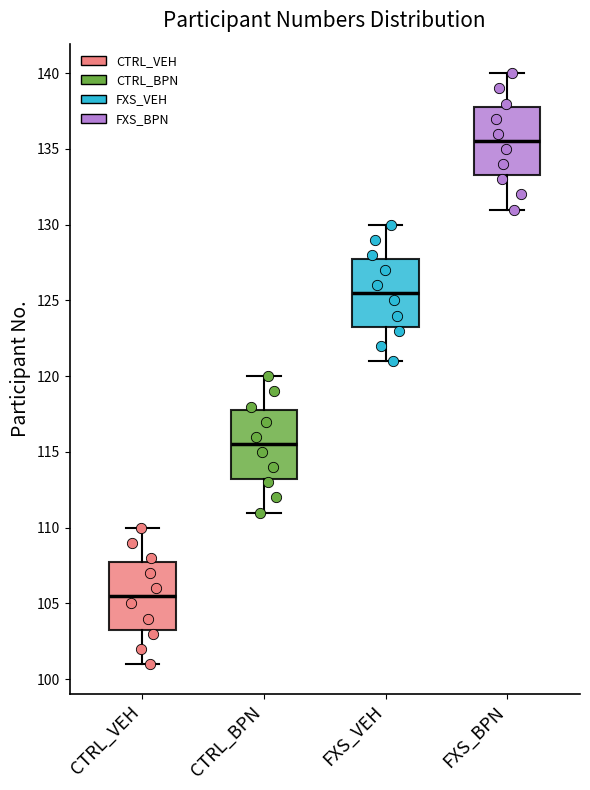

Which box's median line is the lowest?

CTRL_VEH